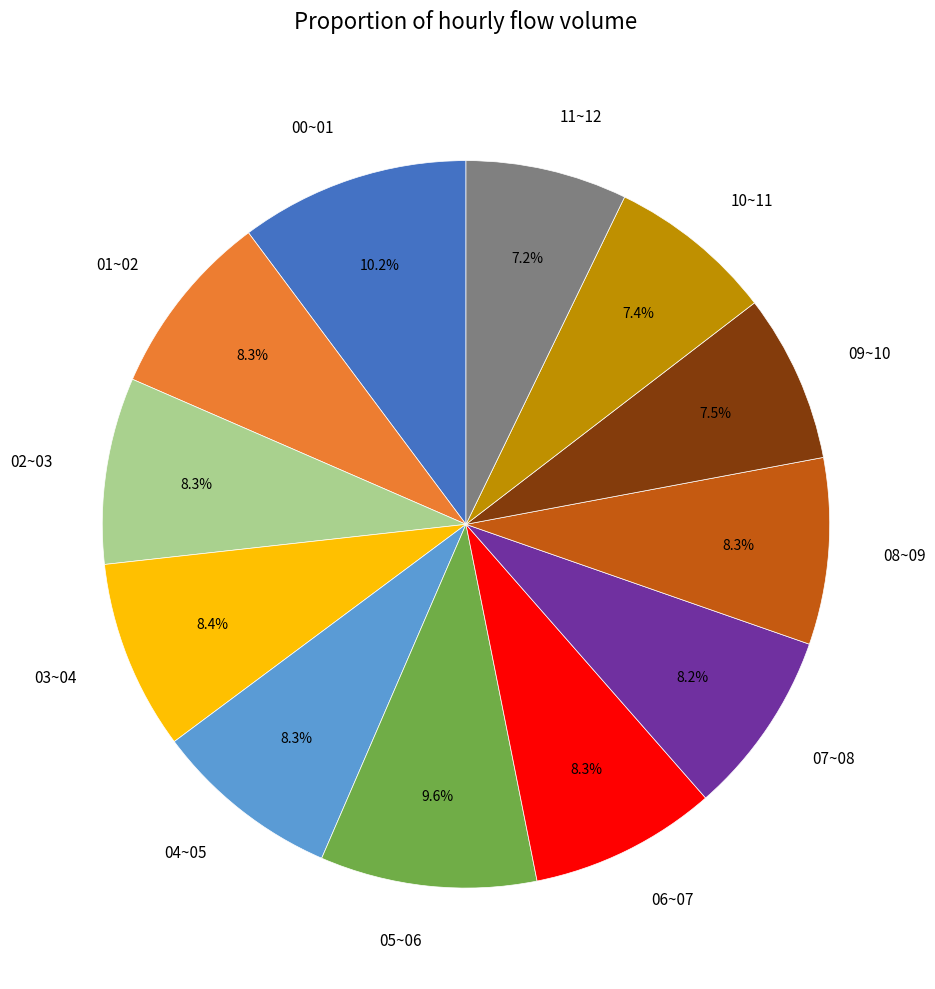

To the nearest percent, what percentage of the pie is 11~12?

7%